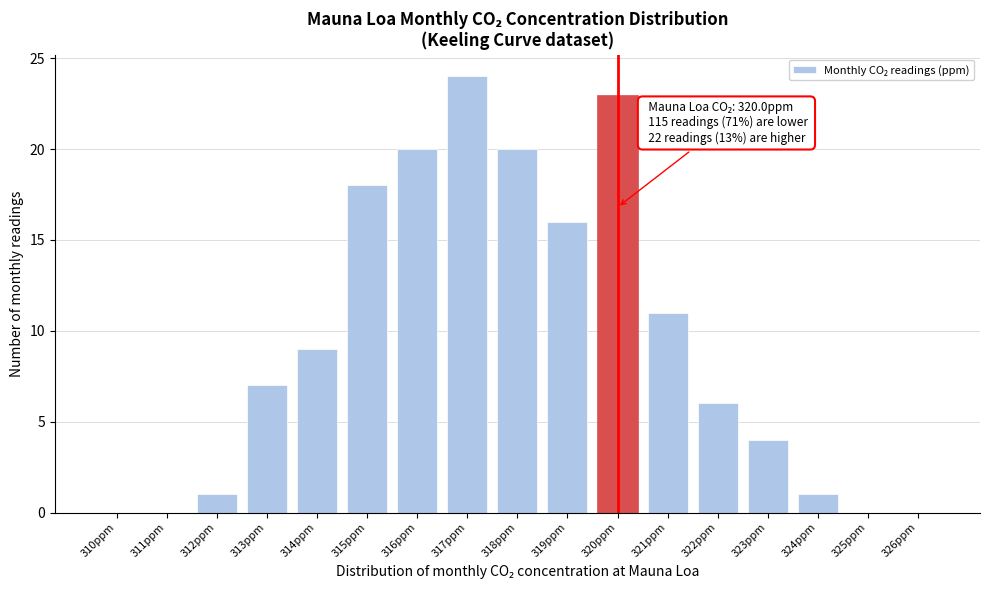

Reading left to right, what are all the values shown in this chart?

310ppm=0	311ppm=0	312ppm=1	313ppm=7	314ppm=9	315ppm=18	316ppm=20	317ppm=24	318ppm=20	319ppm=16	320ppm=23	321ppm=11	322ppm=6	323ppm=4	324ppm=1	325ppm=0	326ppm=0